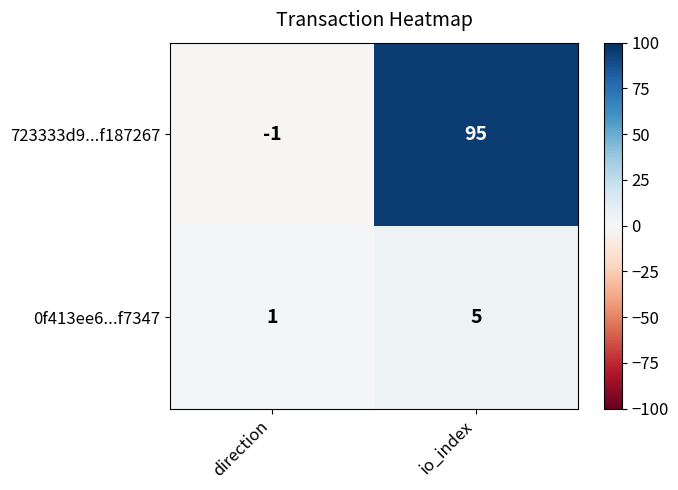

The value of 723333d9...f187267 at direction is -2. True or false?

False